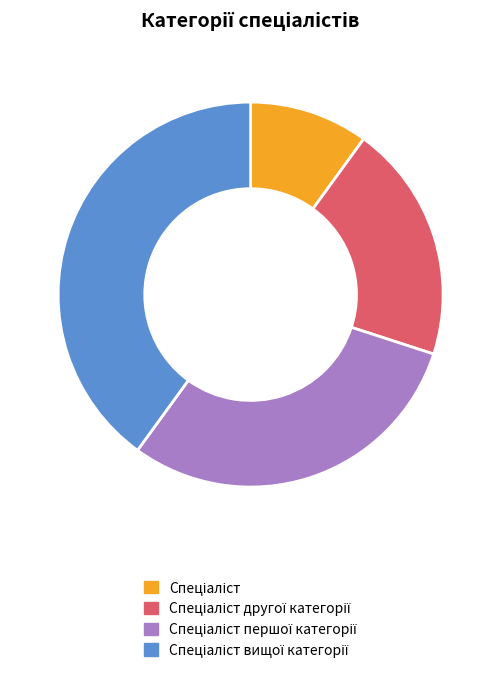

Does any single category account for the majority?

No